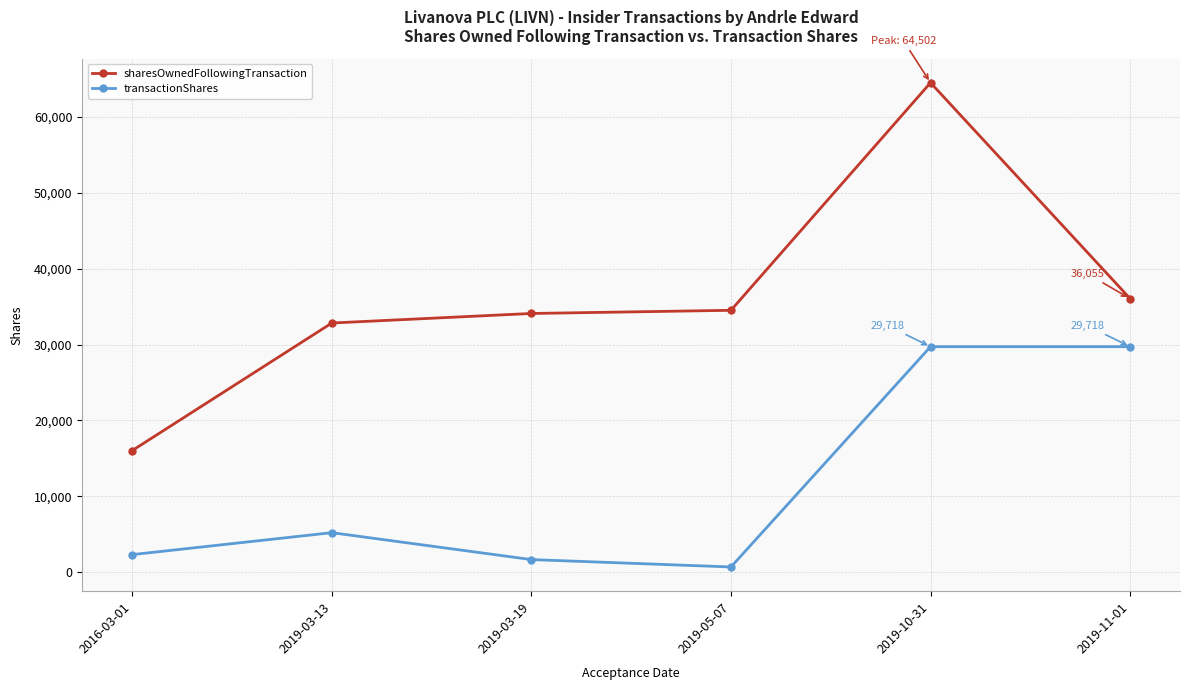

What is the total value across all series at 2019-10-31?

94220